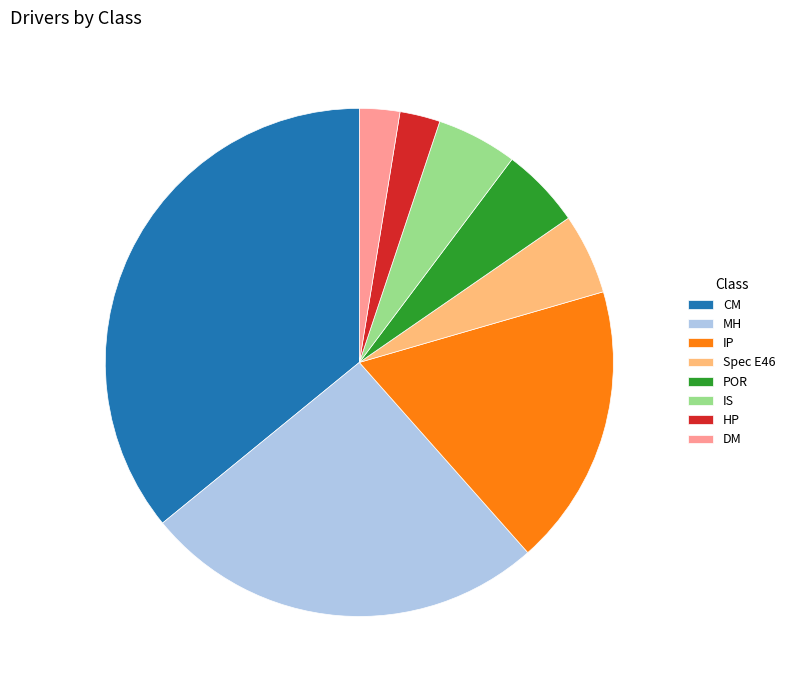

Is the sum of POR and CM greater than half?

No